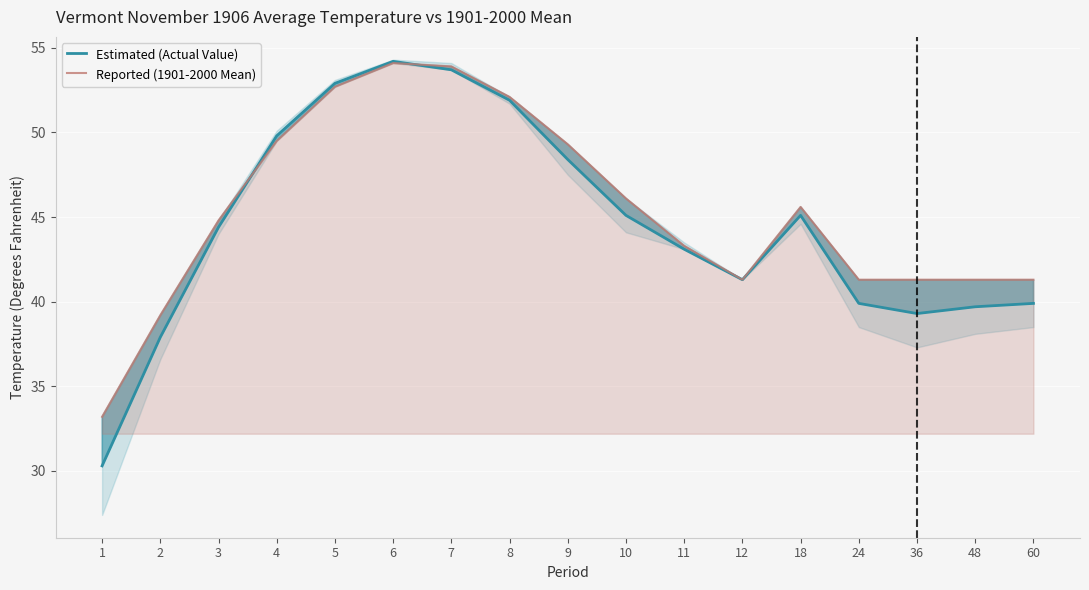

Reading right to left, extract all data points from this chart.

Estimated (Actual Value): 39.9	39.7	39.3	39.9	45.1	41.3	43.1	45.1	48.4	51.9	53.7	54.2	52.9	49.8	44.4	37.9	30.3
Reported (1901-2000 Mean): 41.3	41.3	41.3	41.3	45.6	41.3	43.3	46.1	49.3	52.1	53.9	54.1	52.7	49.5	44.8	39.2	33.2